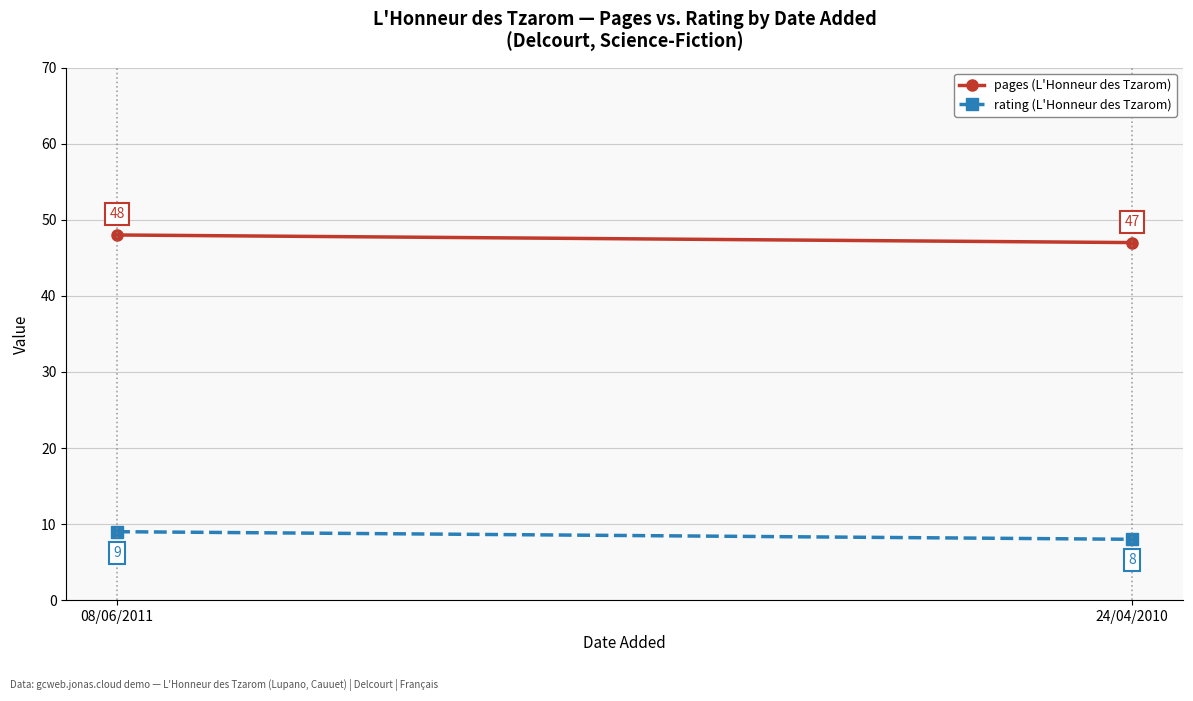

What are all the series names shown in the legend?

pages (L'Honneur des Tzarom), rating (L'Honneur des Tzarom)